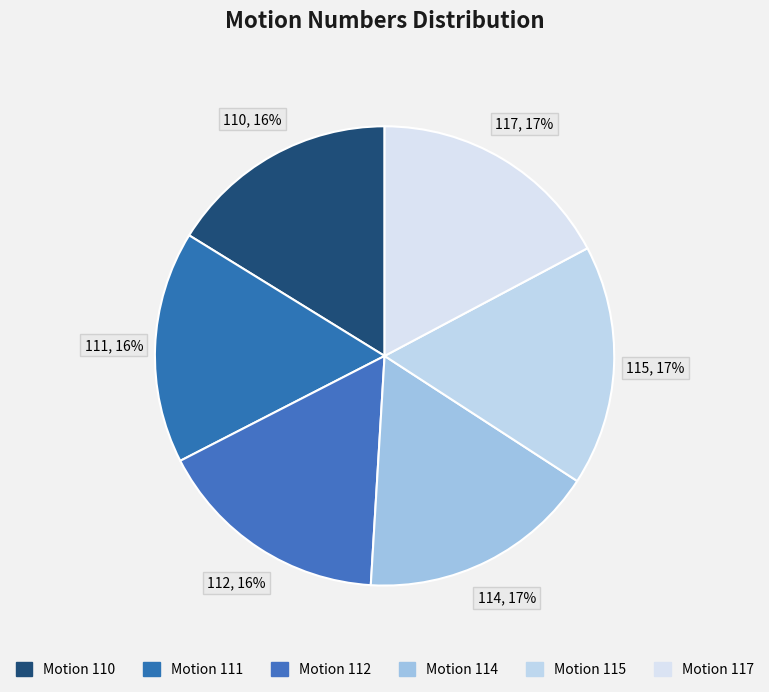

Count the number of slices in the pie.

6